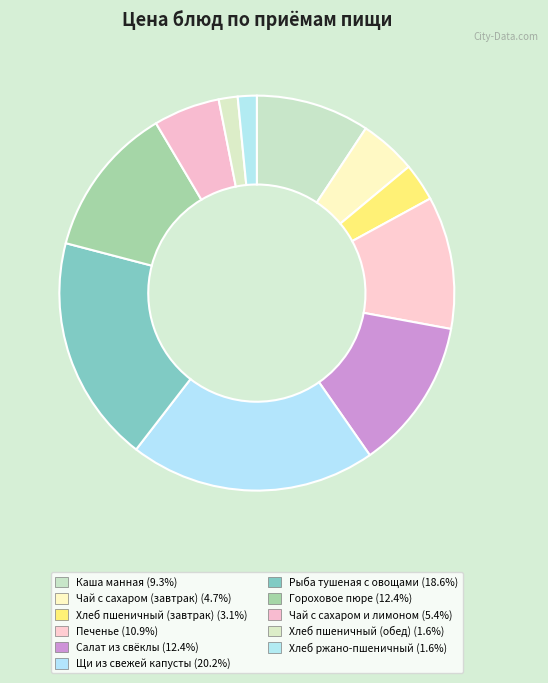

To the nearest percent, what is the difference between the largest and smallest slice percentages?

19%